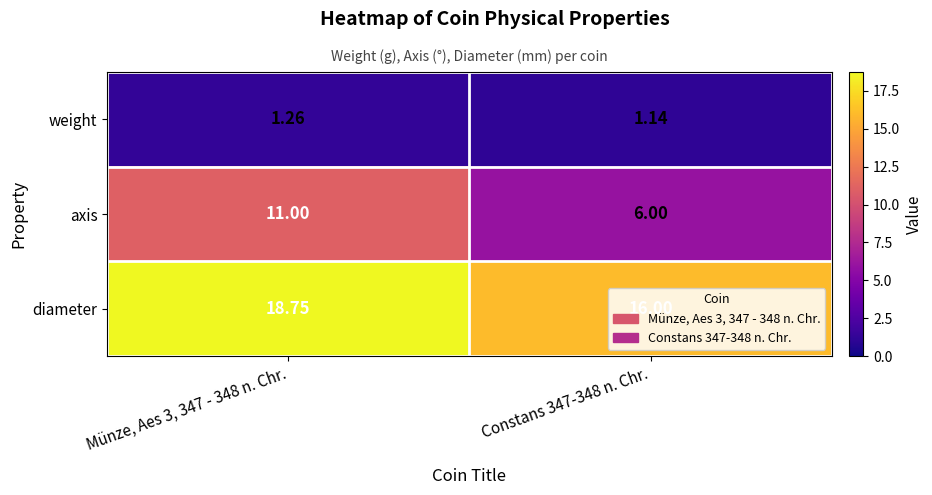

Between Münze, Aes 3, 347 - 348 n. Chr. and Constans 347-348 n. Chr., which series saw the biggest shift?

axis